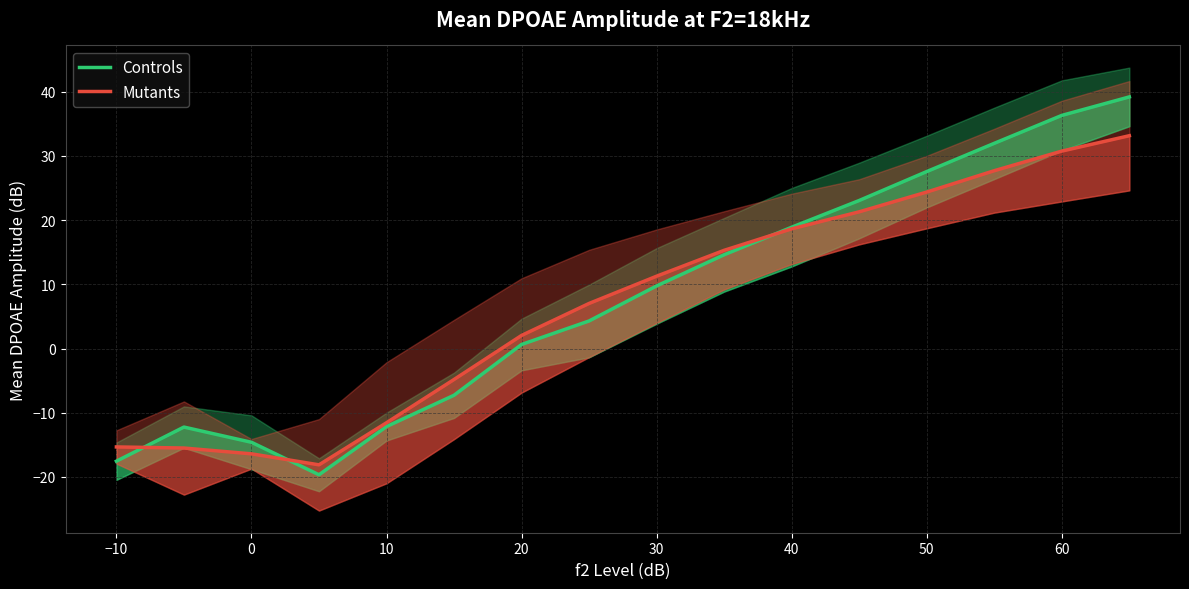

List the series in order of their peak value, lowest first.

Mutants, Controls